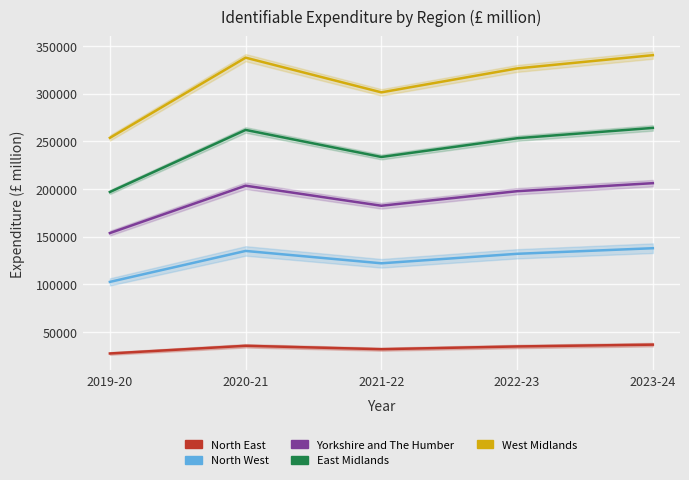

Which series has the largest range (max minus min)?

West Midlands